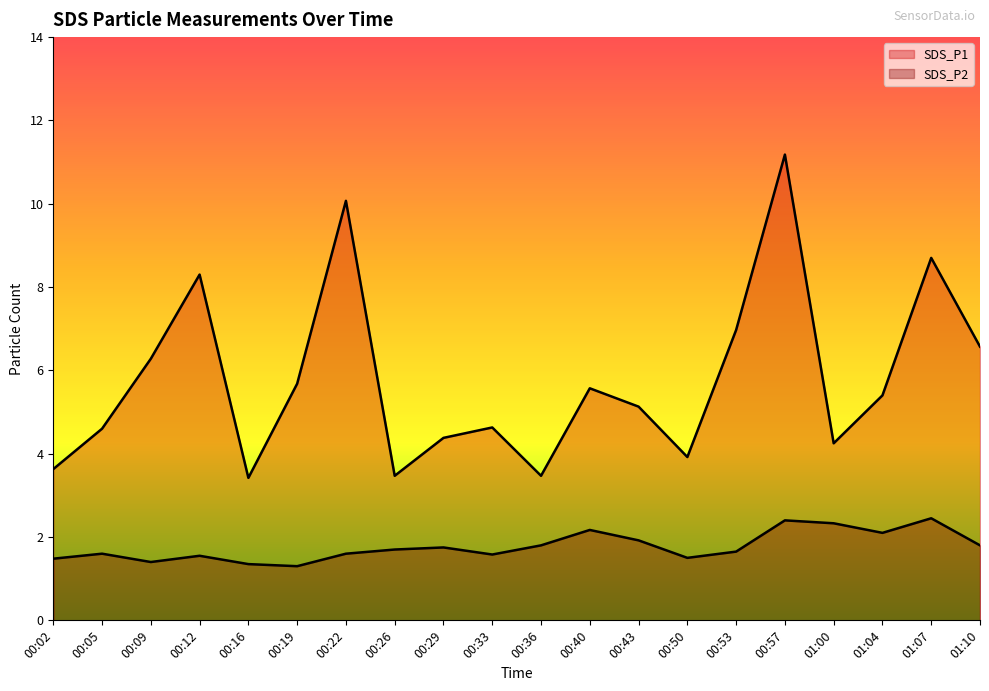

How many distinct data groups are displayed?

2